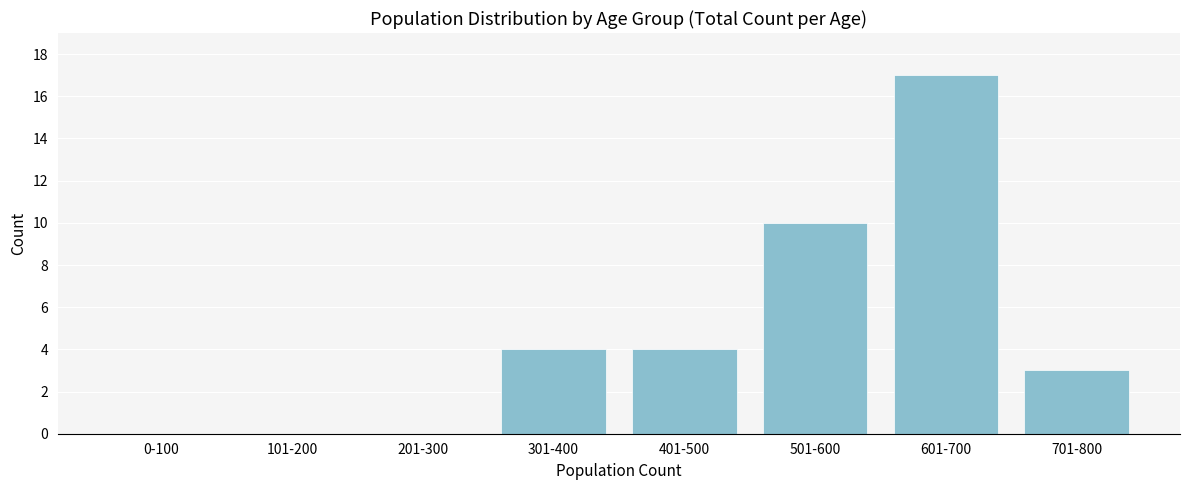

Reading right to left, extract all data points from this chart.

701-800=3	601-700=17	501-600=10	401-500=4	301-400=4	201-300=0	101-200=0	0-100=0